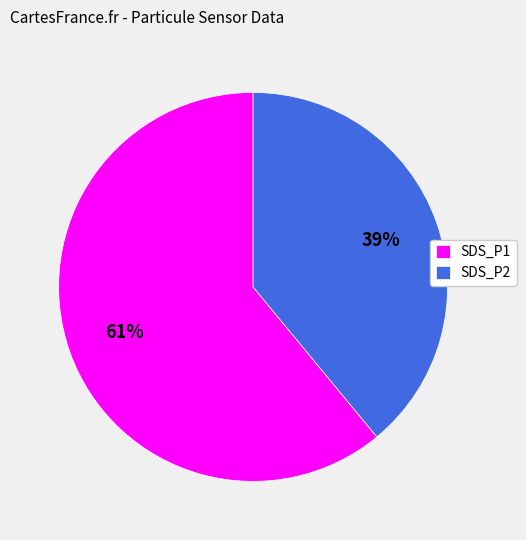

Is the sum of SDS_P2 and SDS_P1 greater than half?

Yes